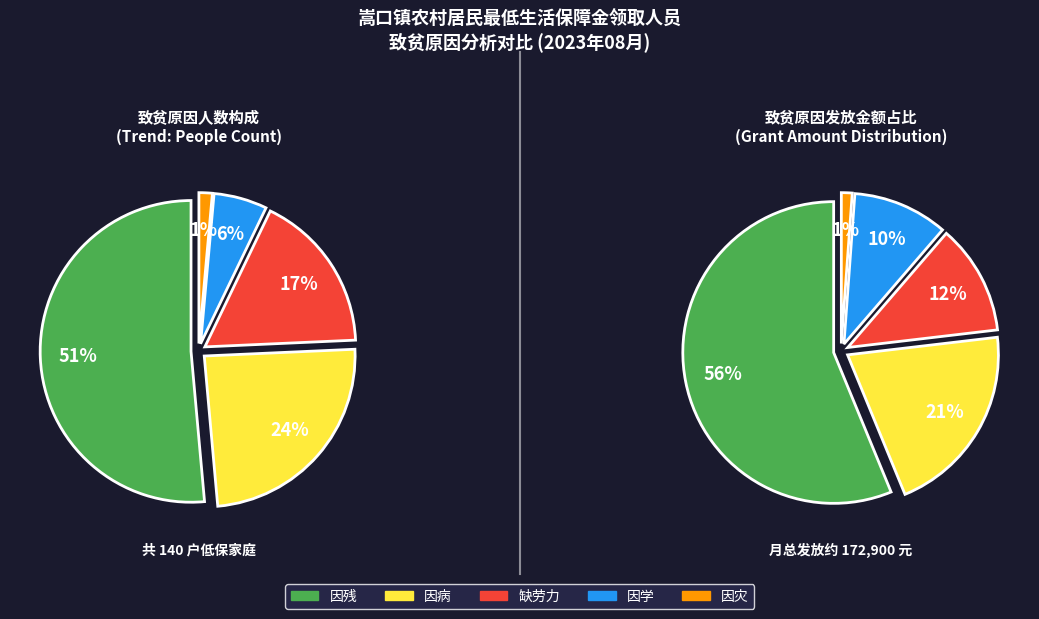

What is the change in value from 因残 to 缺劳力?

-48